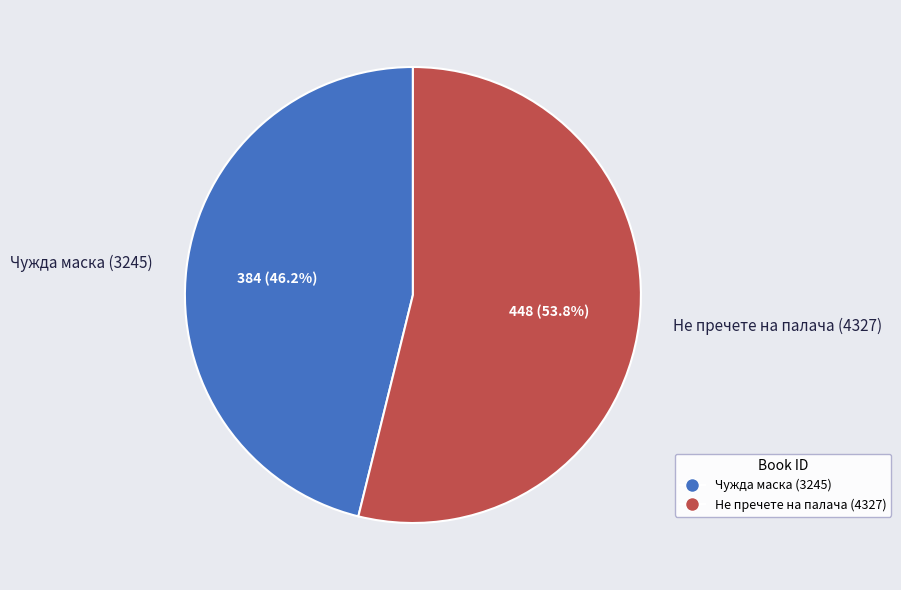

To the nearest percent, what is the difference between the Не пречете на палача (4327) and Чужда маска (3245) slice percentages?

8%